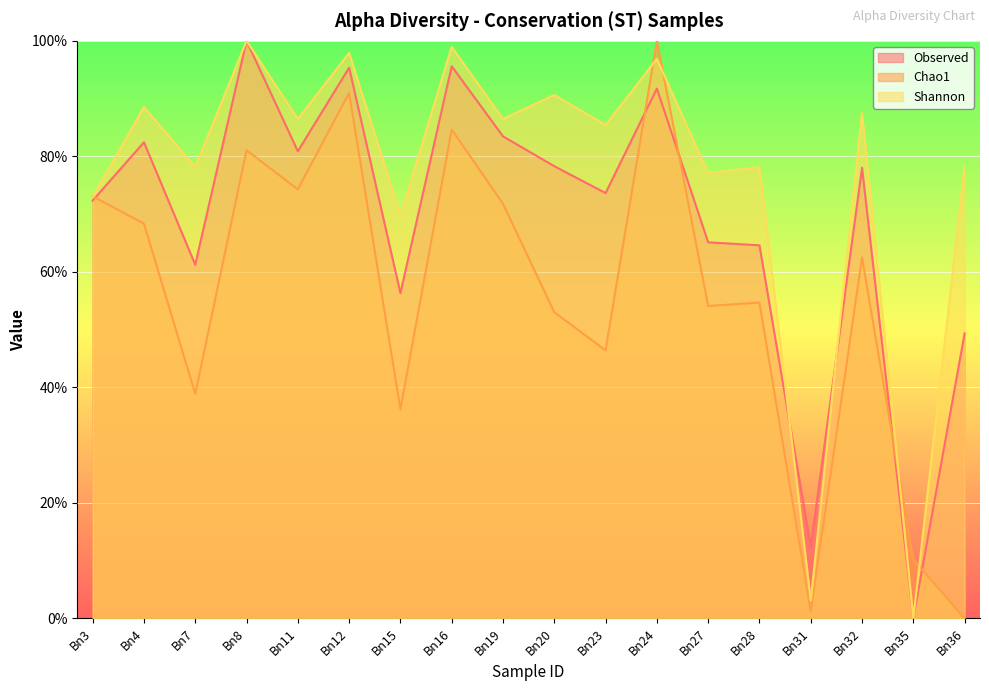

The value of Shannon at Bn24 is 96.9. True or false?

True